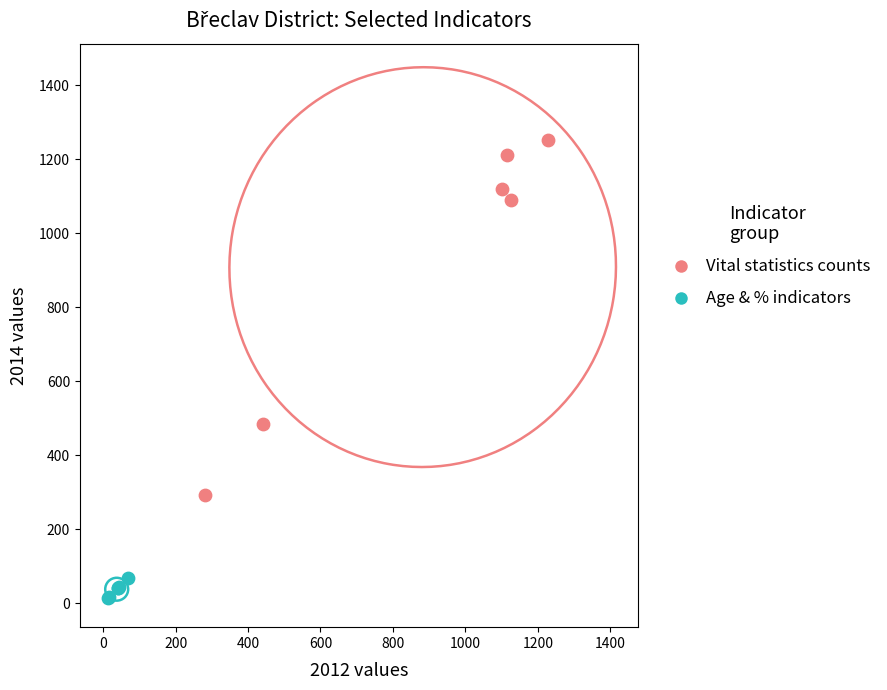

Which series has the largest Y range (max minus min)?

Vital statistics counts